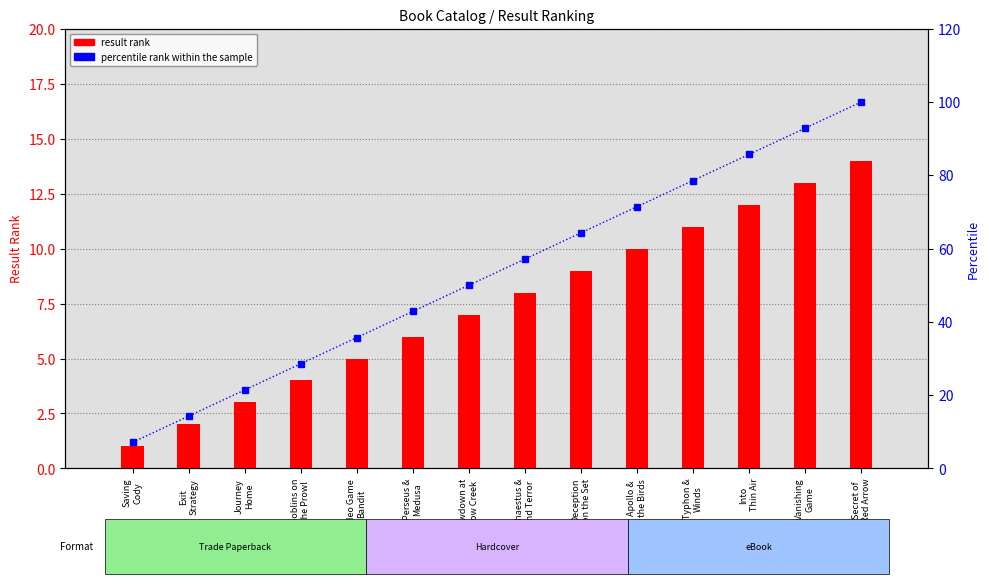

List the labels in order of result rank value, smallest first.

Saving
Cody, Exit
Strategy, Journey
Home, Goblins on
the Prowl, Video Game
Bandit, Perseus &
Medusa, Showdown at
Widow Creek, Hephaestus &
Island Terror, Deception
on the Set, Apollo &
the Birds, Typhon &
Winds, Into
Thin Air, Vanishing
Game, Secret of
Red Arrow